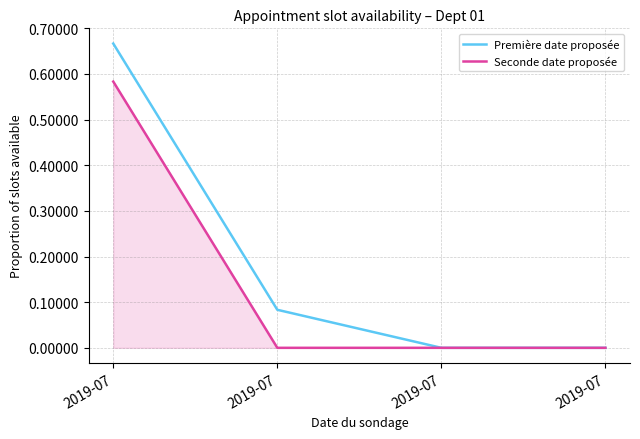

Where is Première date proposée nearest to the value 0?

2019-07